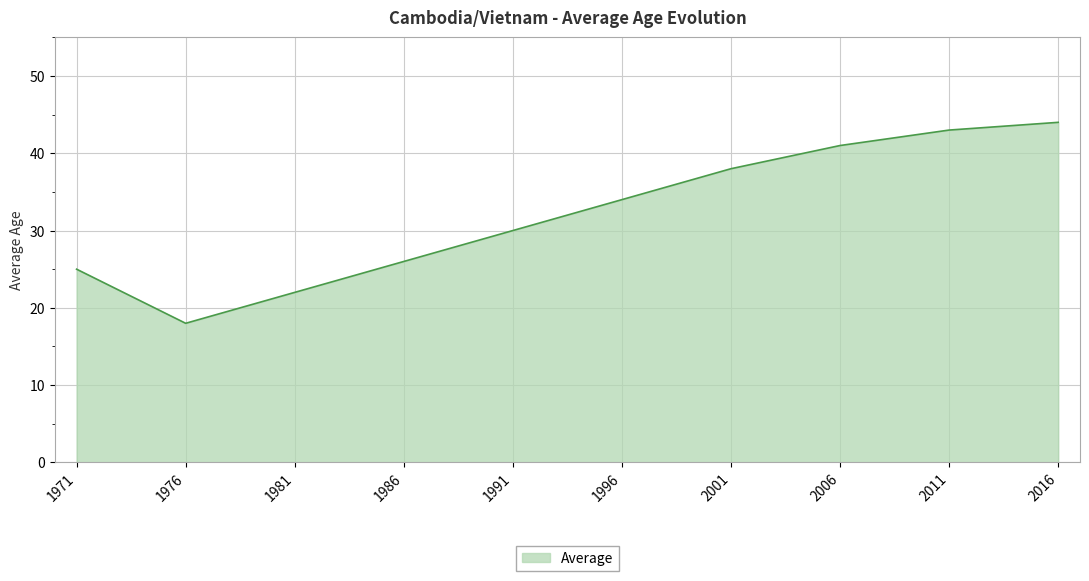

True or false: there are more than 0 points higher than both neighbors.

False